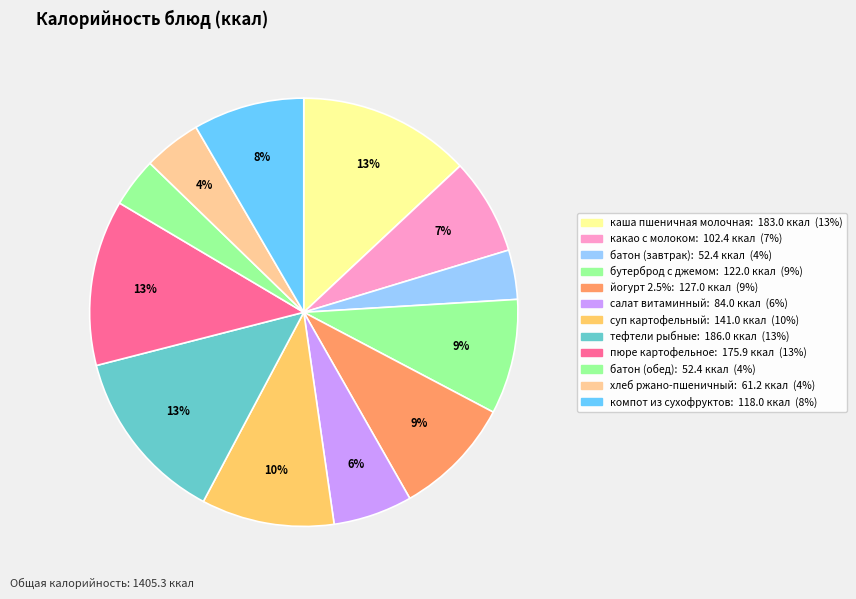

What is the ratio of the value at салат витаминный to the value at батон (завтрак)?

1.6